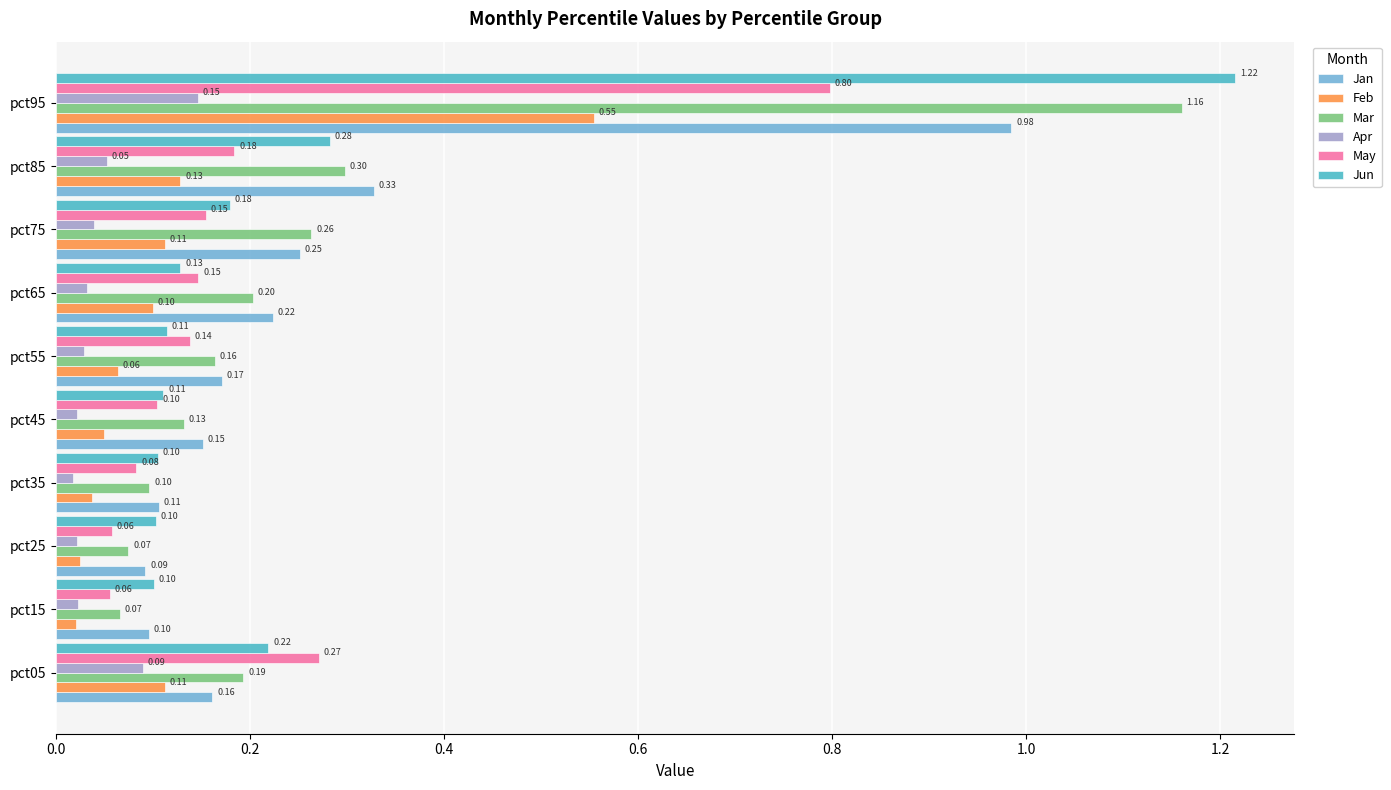

What is the sum of all May values?

2.0